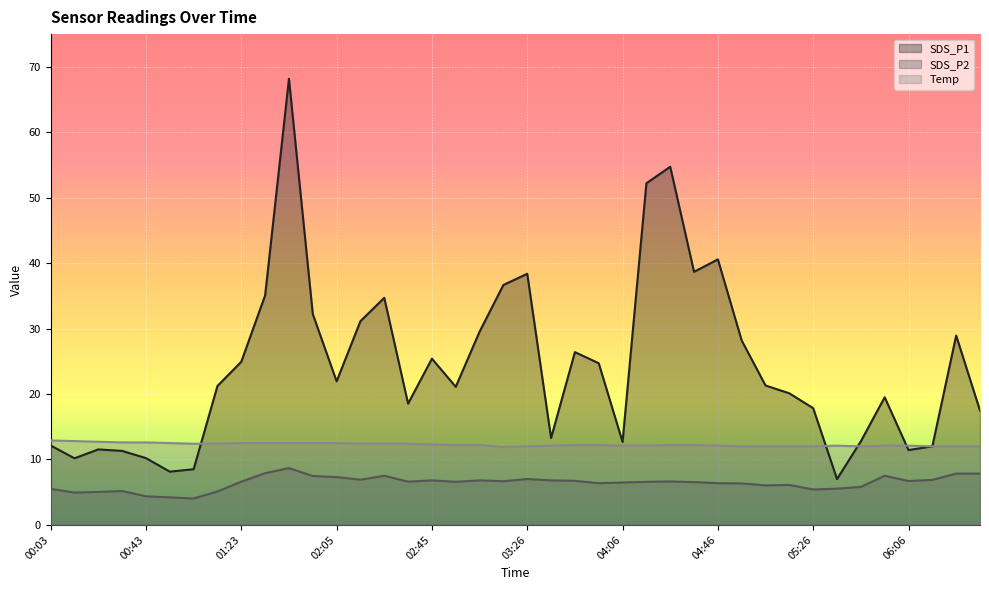

Which series changed the most between 04:46 and 06:36?

SDS_P1